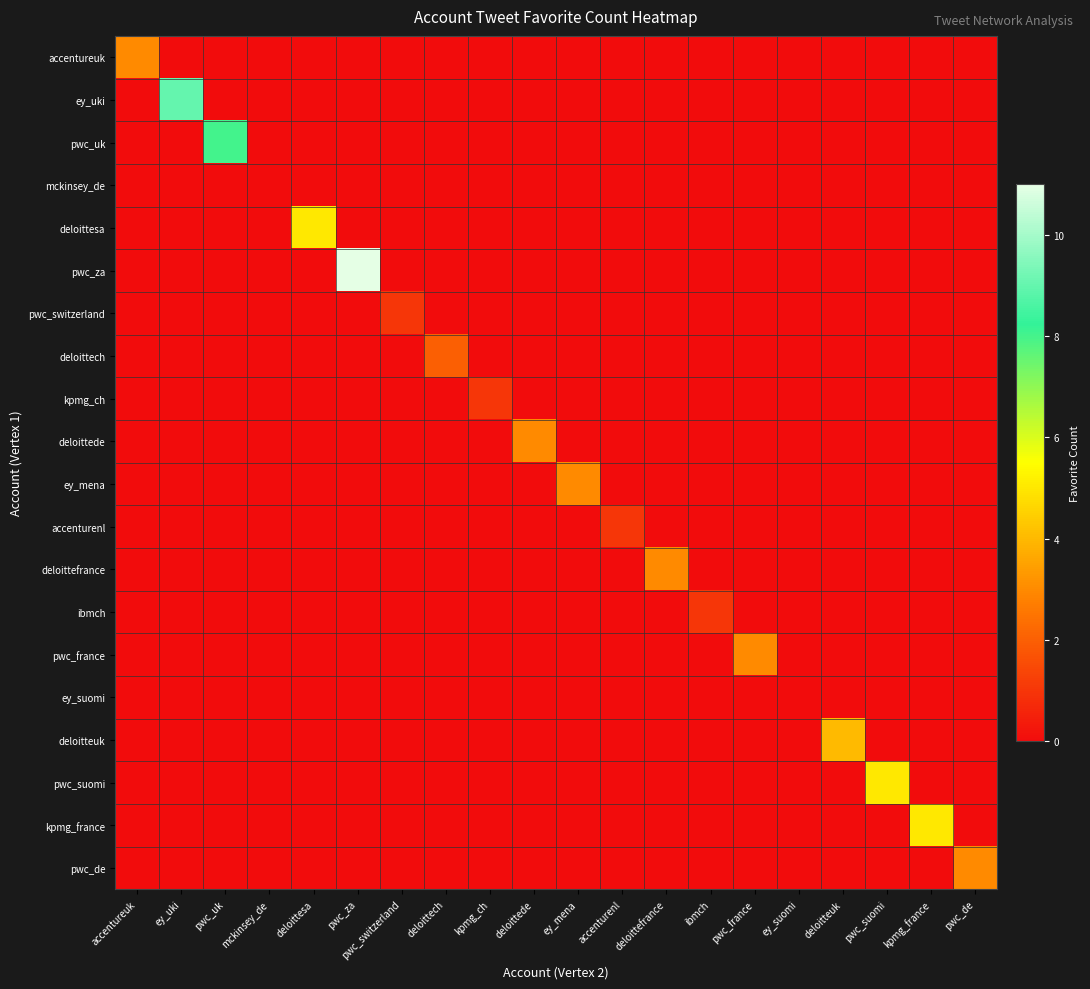

Rank the series by their maximum value, from lowest to highest.

mckinsey_de, ey_suomi, pwc_switzerland, kpmg_ch, accenturenl, ibmch, deloittech, accentureuk, deloittede, ey_mena, deloittefrance, pwc_france, pwc_de, deloitteuk, deloittesa, pwc_suomi, kpmg_france, pwc_uk, ey_uki, pwc_za